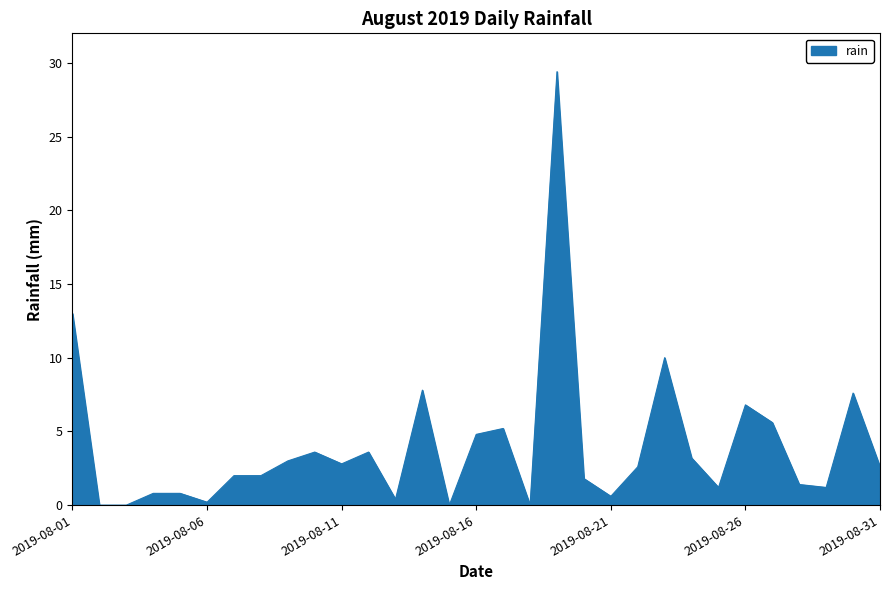

What is the greatest value displayed?

29.4